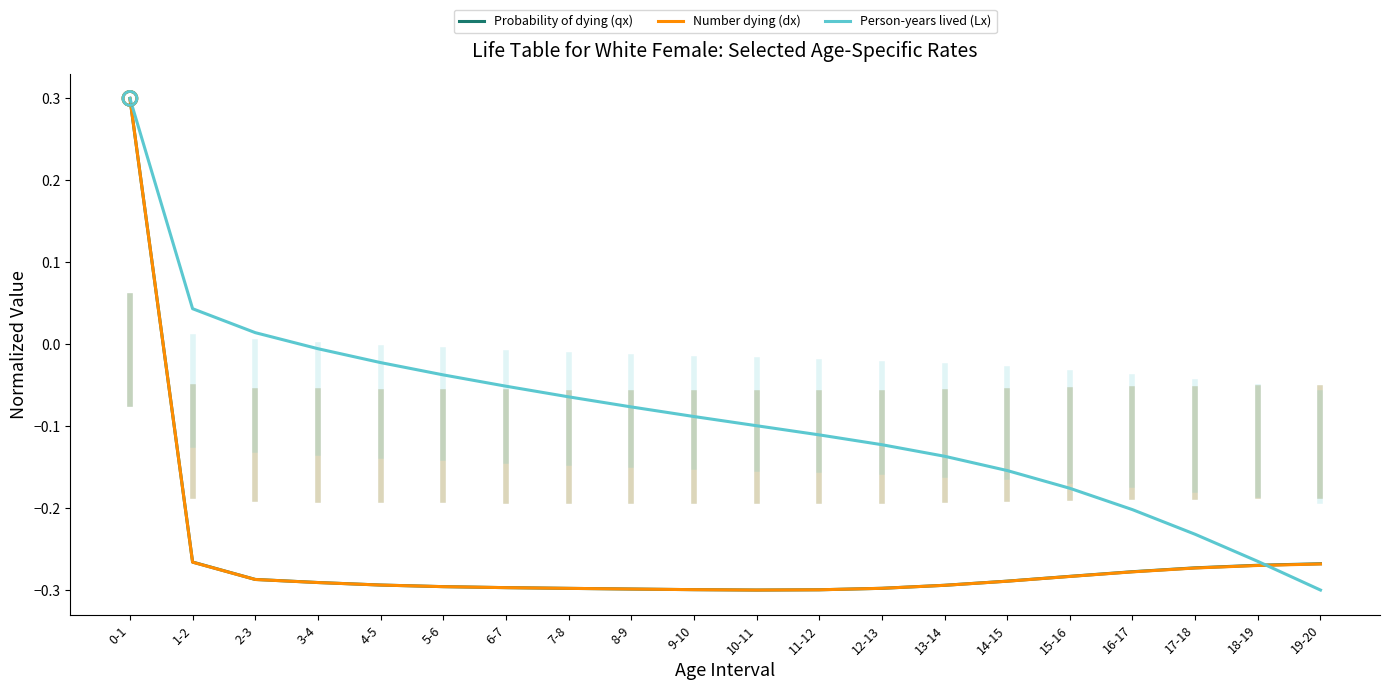

Which series has the largest total across all categories?

Person-years lived (Lx)